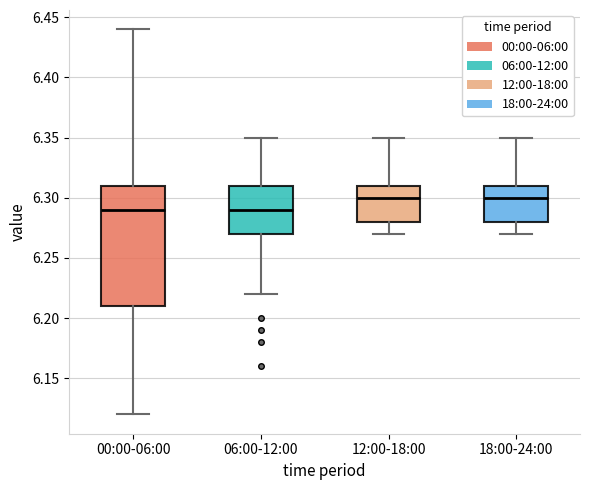

Where is the lower edge of the box for 00:00-06:00 on the y-axis? The values are not printed on the chart, so give them approximately, as read against the axis.

6.21